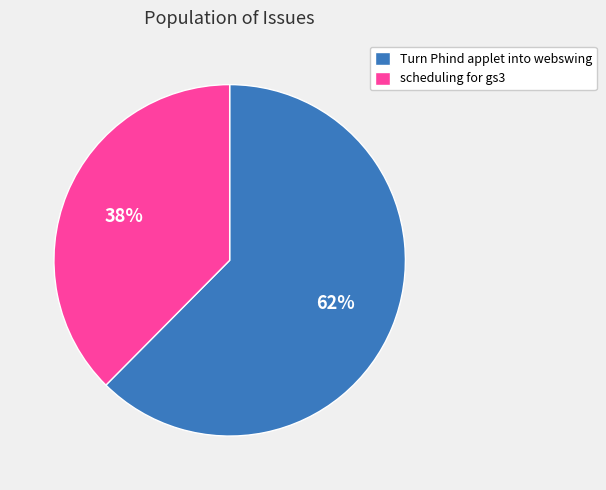

Rank the categories by value from highest to lowest.

Turn Phind applet into webswing, scheduling for gs3